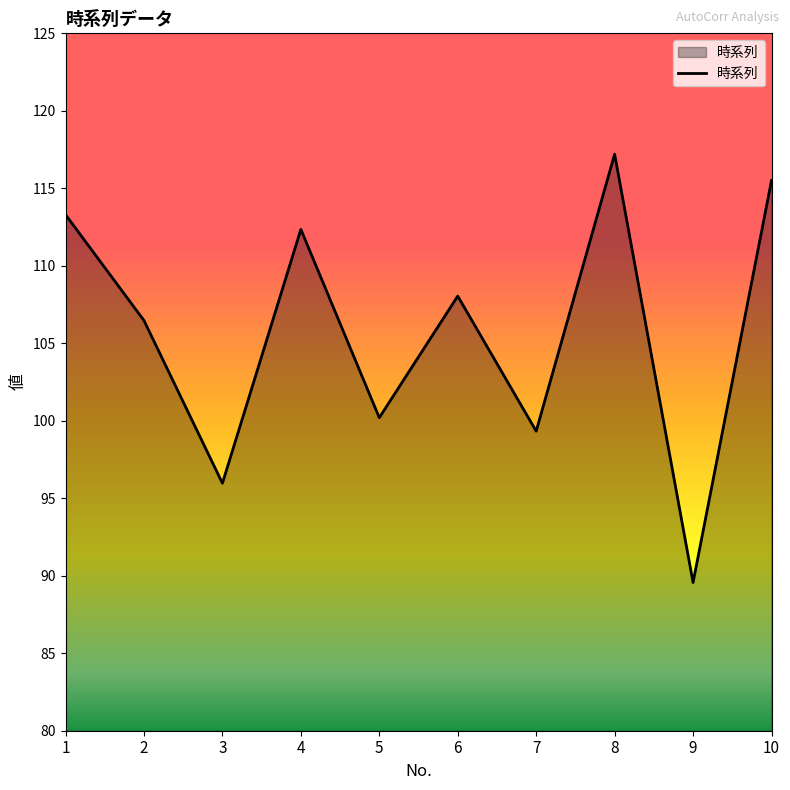

The chart shows a value of 190.0 at 10. True or false?

False